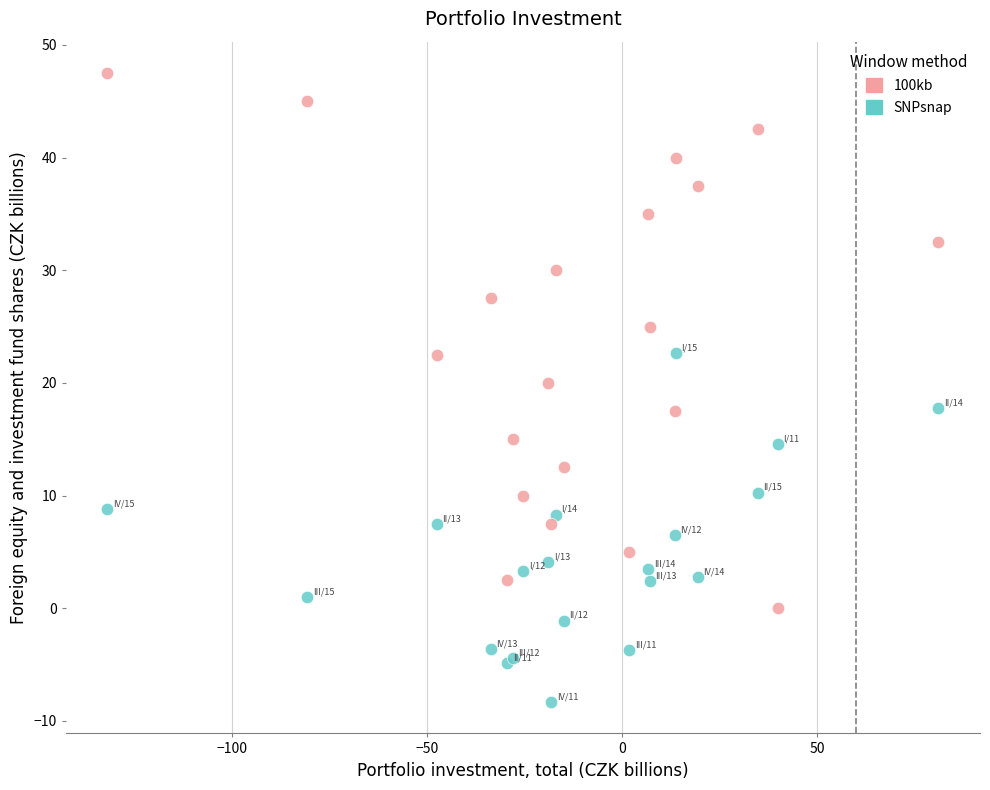

Which series has the widest spread of Y values?

100kb